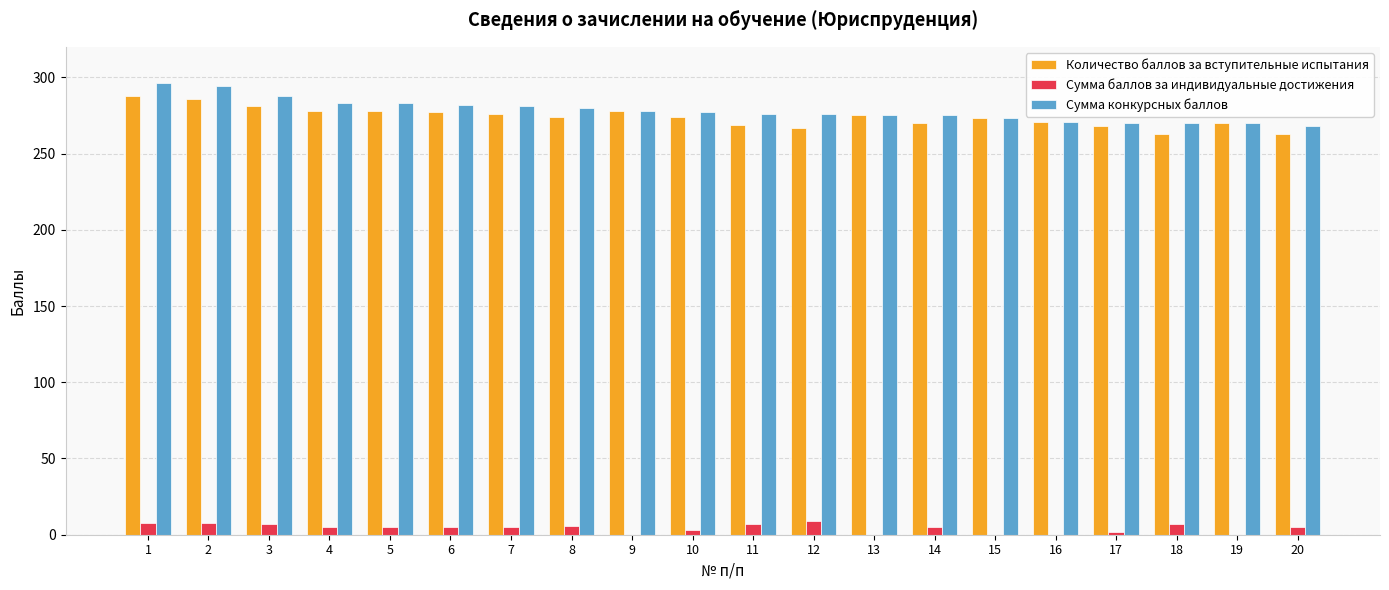

What is the average value of the Количество баллов за вступительные испытания series?

274